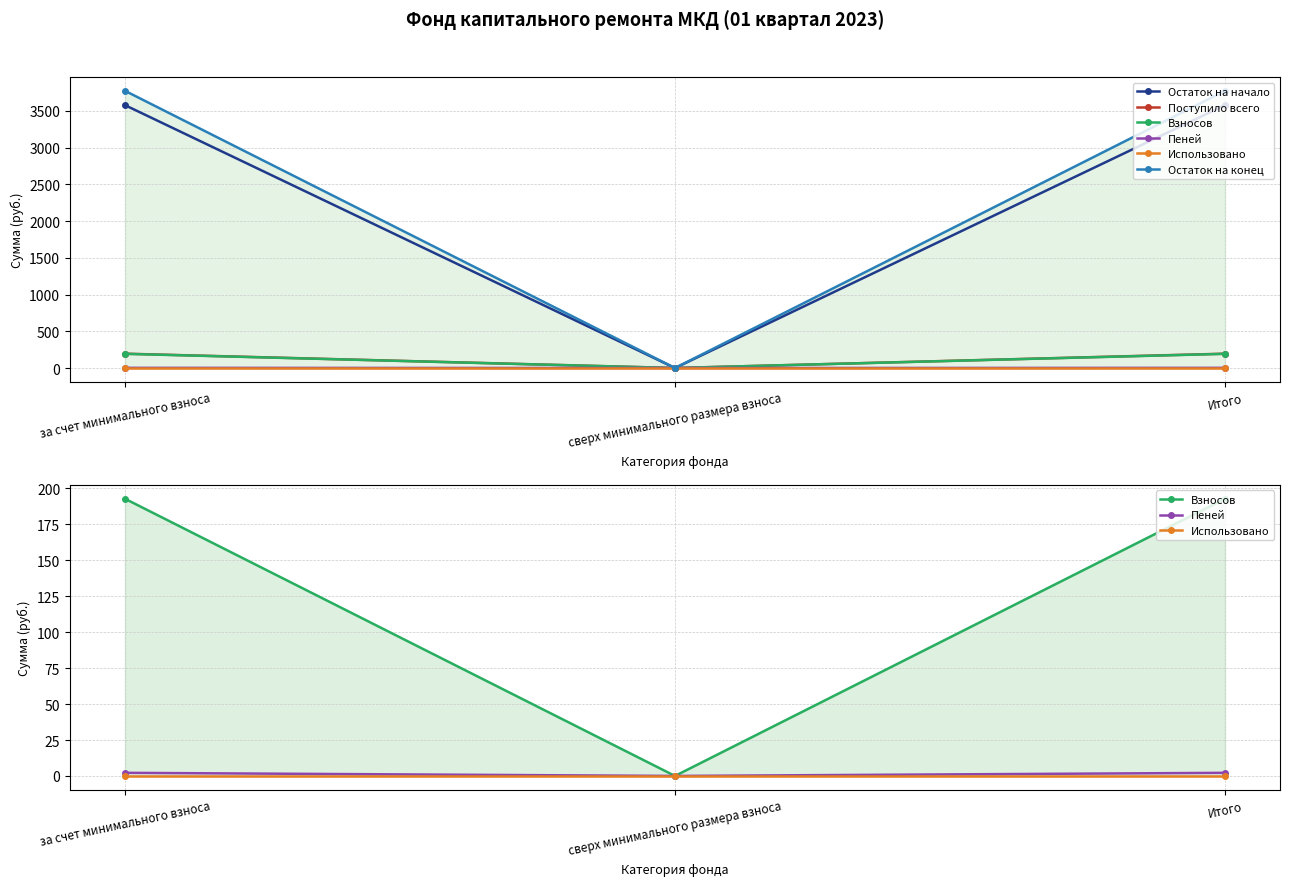

Where does the Взносов series first go above 192?

за счет минимального взноса